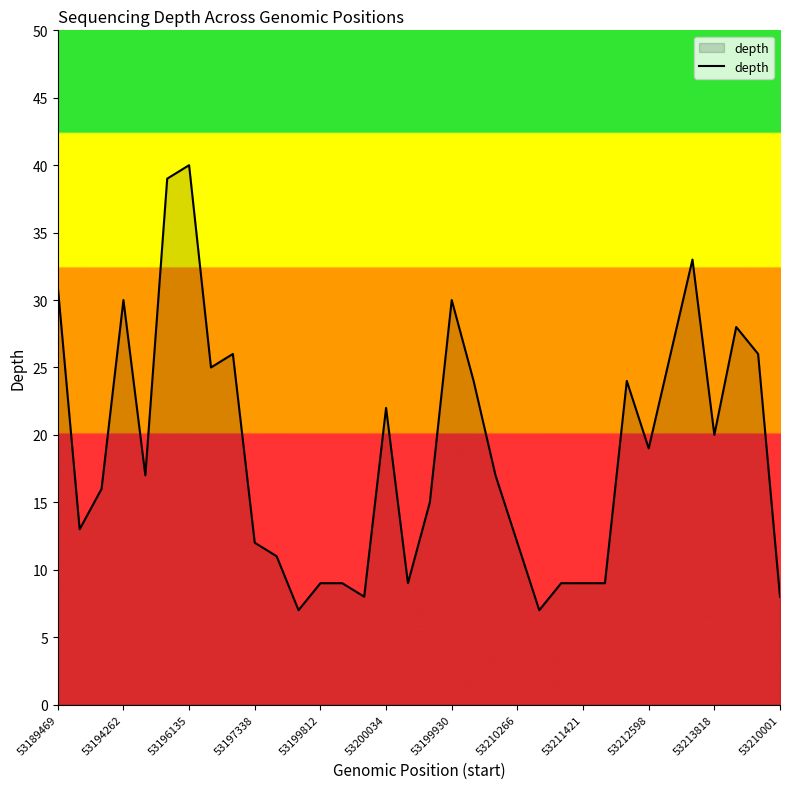

What is the difference between the maximum and minimum values?

33